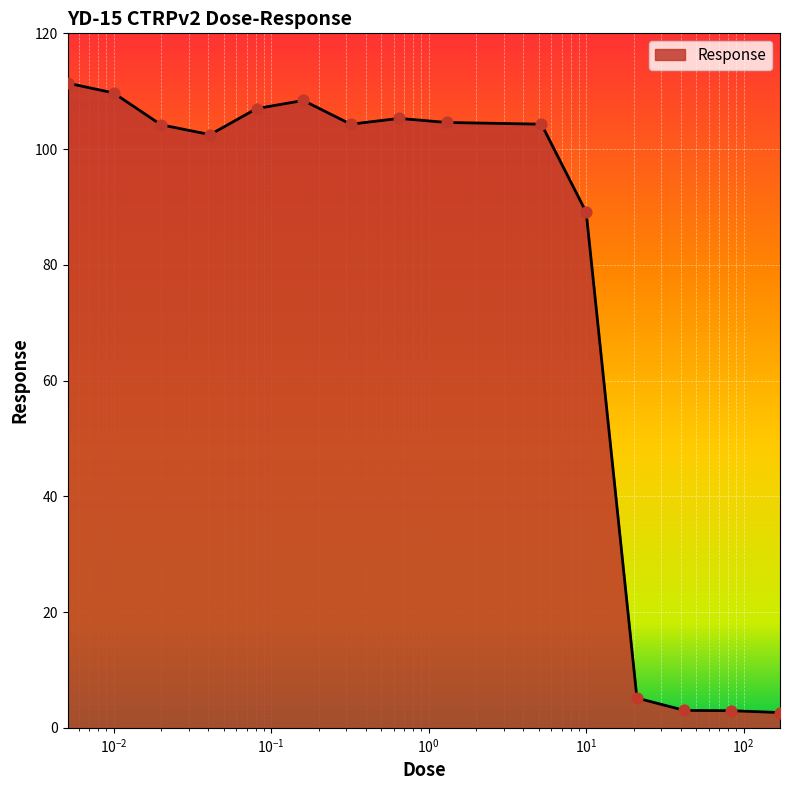

What is the maximum value shown in the chart?

111.4